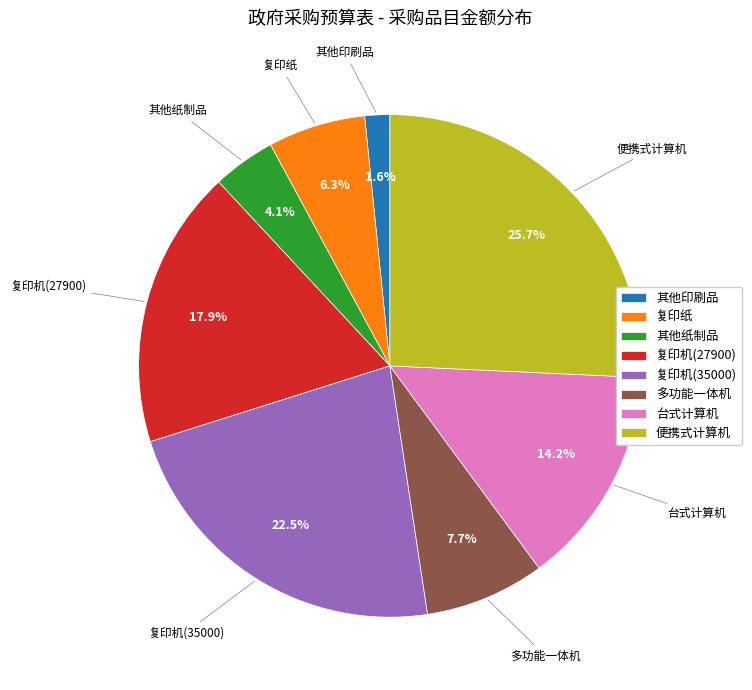

The 多功能一体机 slice represents 8% of the pie. True or false?

True